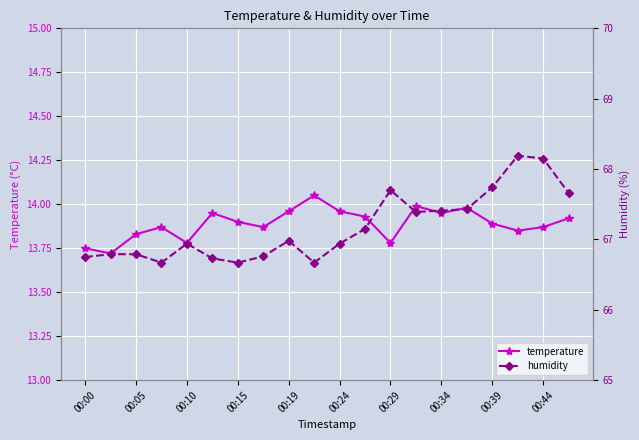

Is it true that temperature equals 13.9 at 00:39?

True